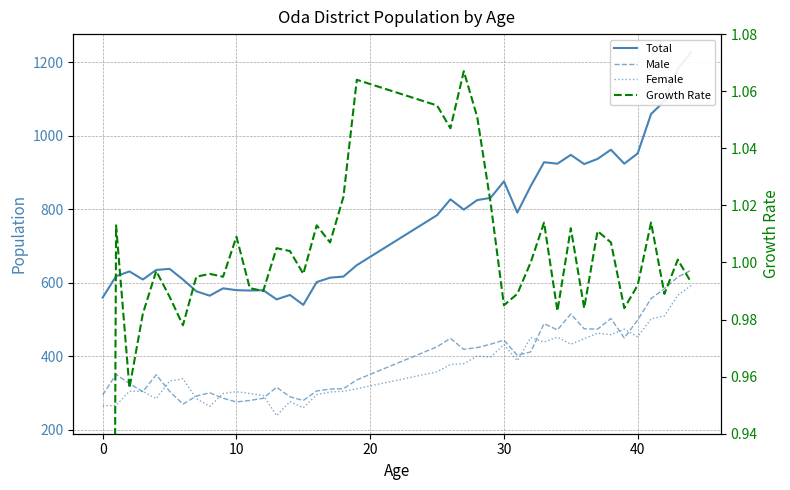

The Female series shows 213.4 at 50. True or false?

False